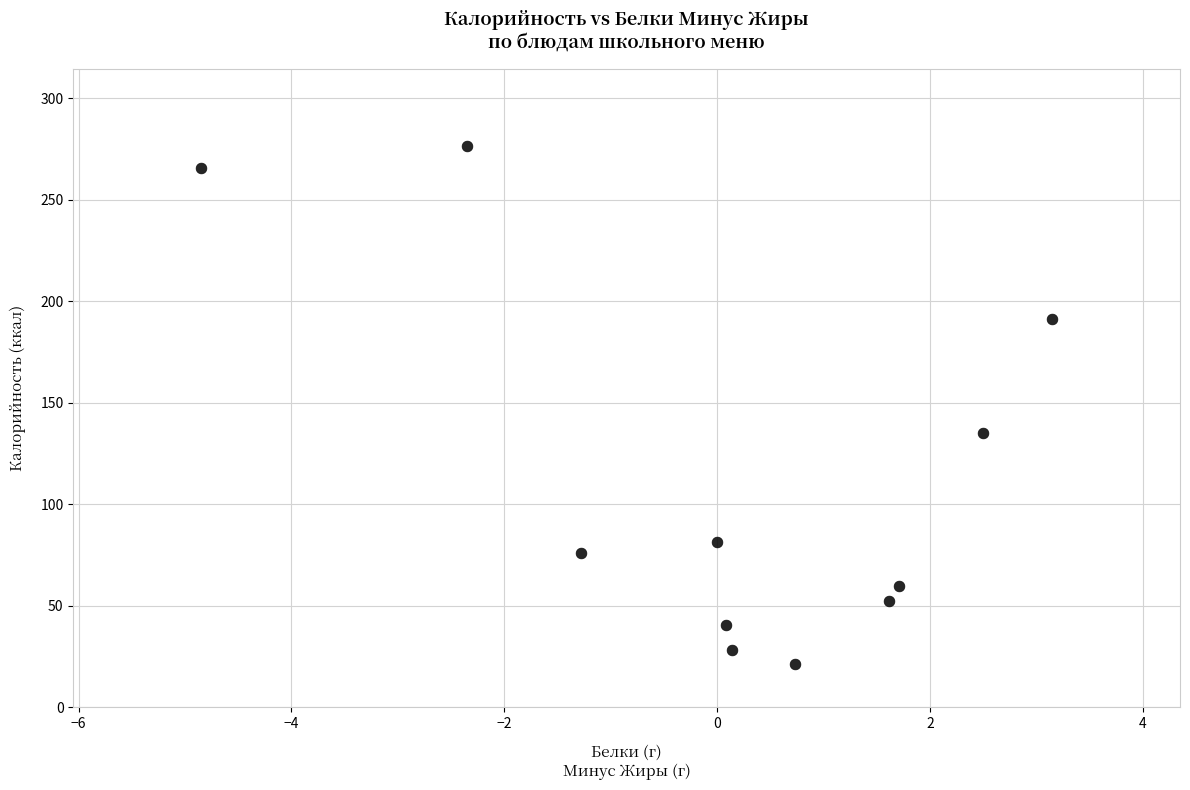

What Y value in the scatter plot is closest to 148?

135.0